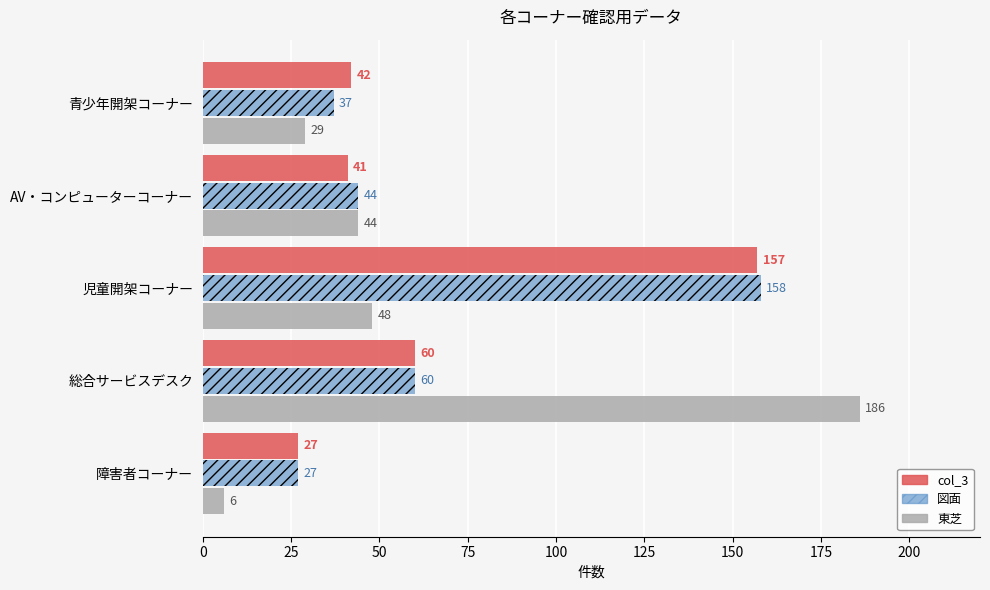

What is the difference between the highest and lowest values at 青少年開架コーナー?

13